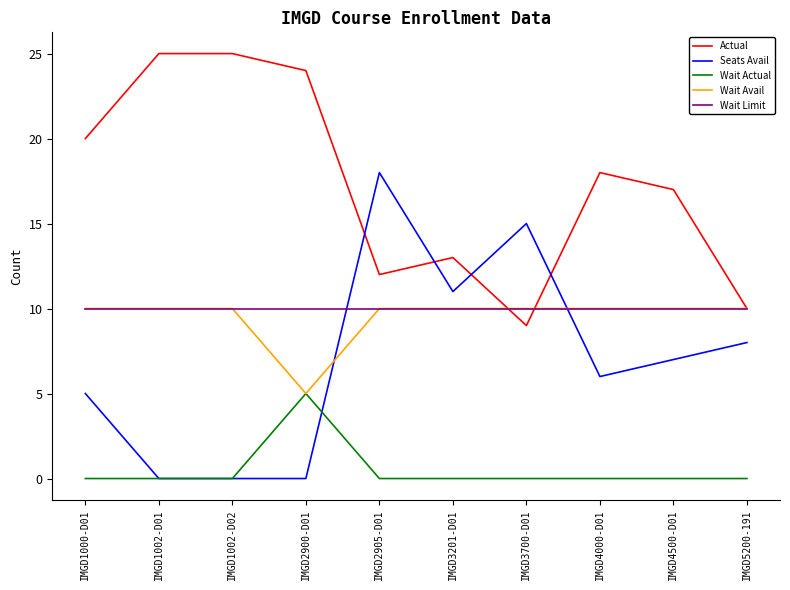

What position from the left is IMGD5200-191?

10